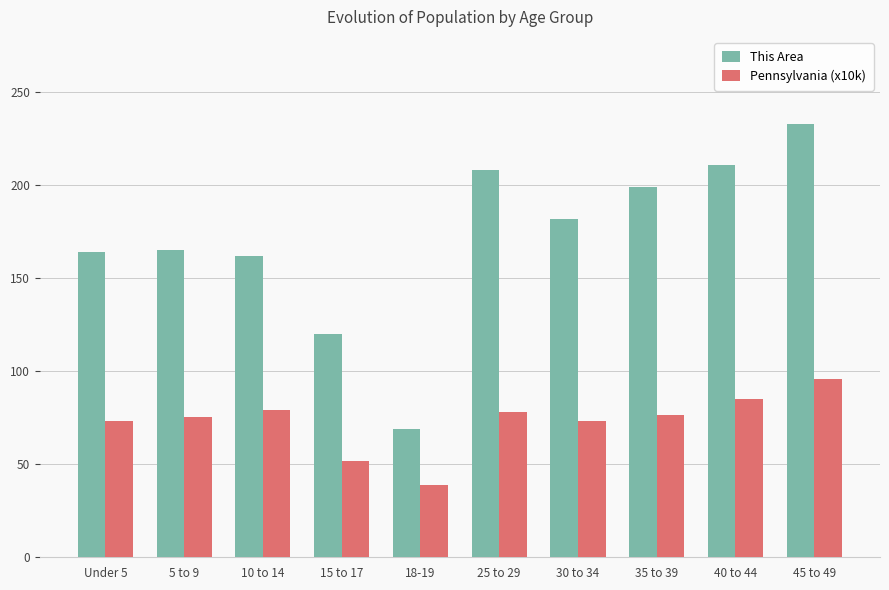

At which category is the sum across all series the highest?

45 to 49